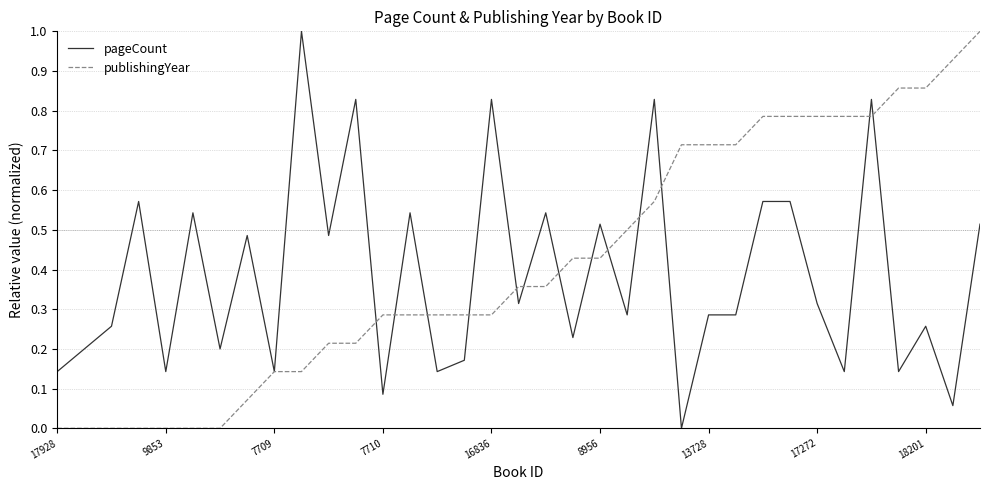

What is the highest value of the pageCount series?

1.0